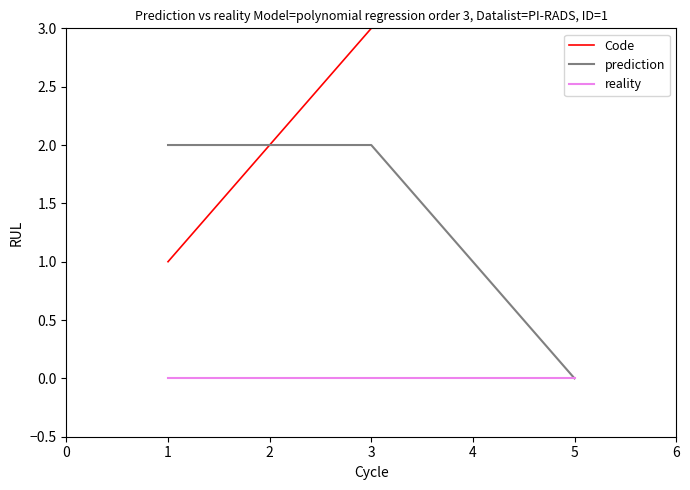

What is the value of the 5th point from the left?

5